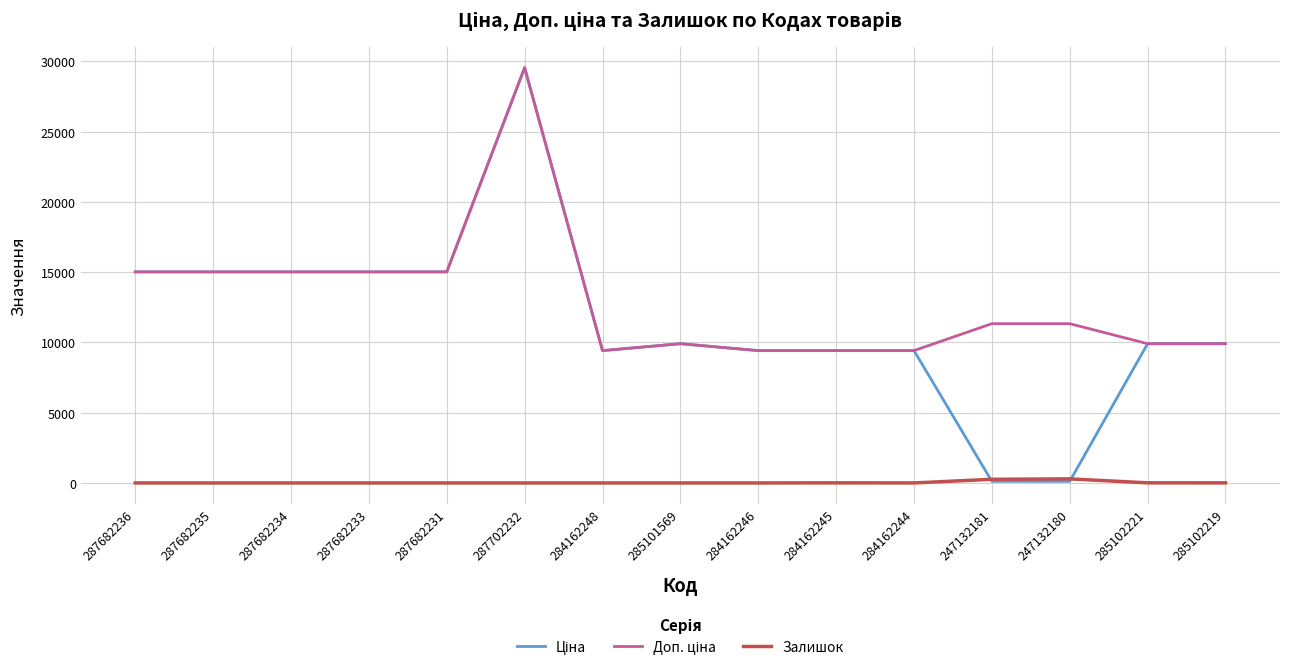

What is the difference between the highest and lowest values at 287682235?

15019.2